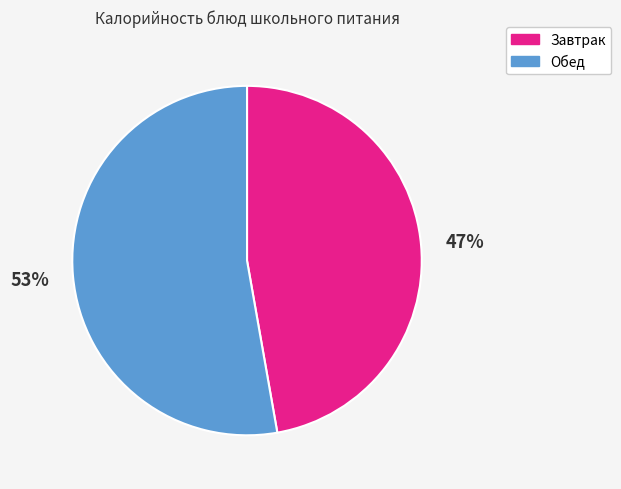

To the nearest percent, what is the difference between the largest and smallest slice percentages?

6%